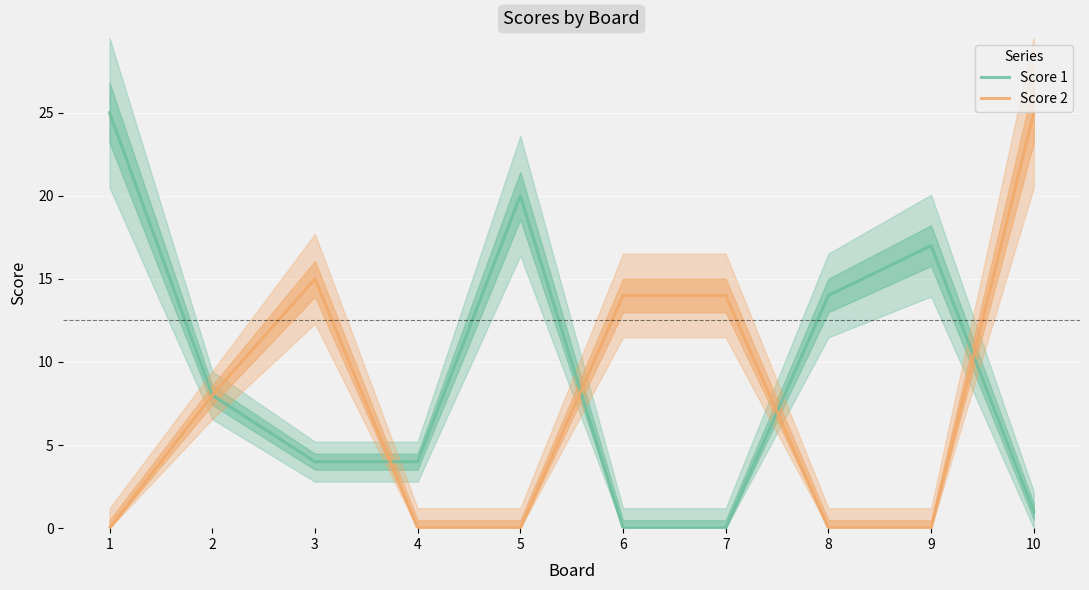

How many data points in Score 1 are less than 8?

5